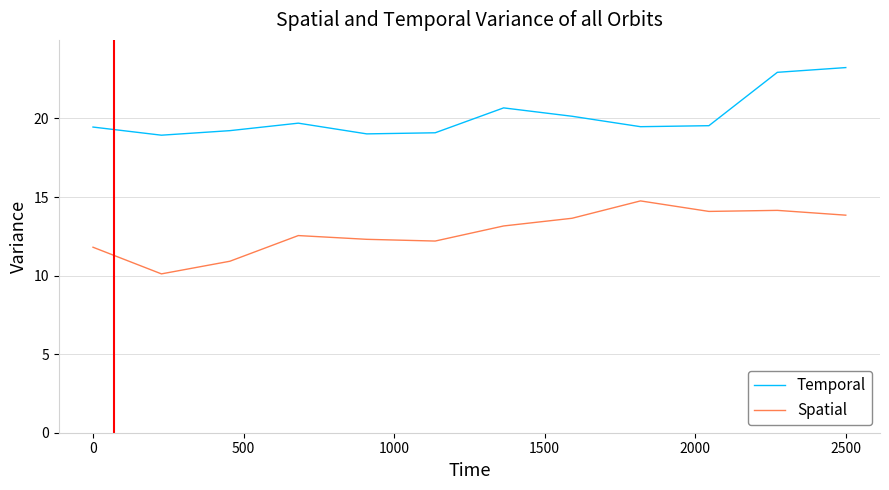

True or false: Spatial and Temporal cross at least once.

False